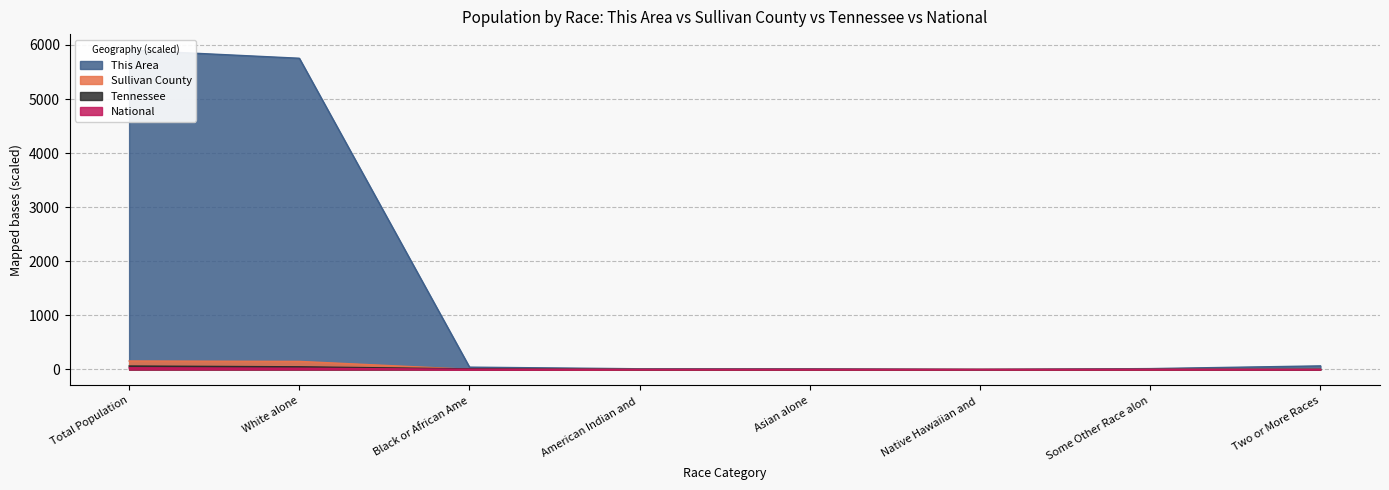

What is the value of the This Area point at the 1st from the left?

5905.0